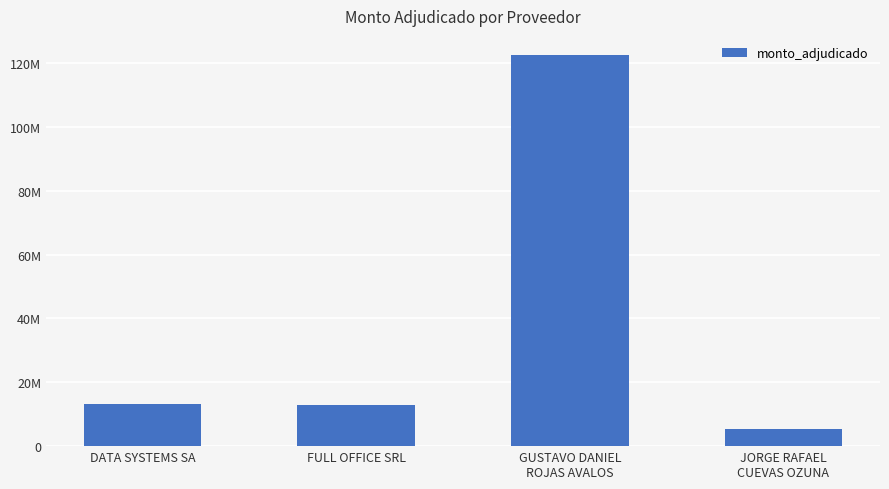

What is the maximum value shown in the chart?

122392065